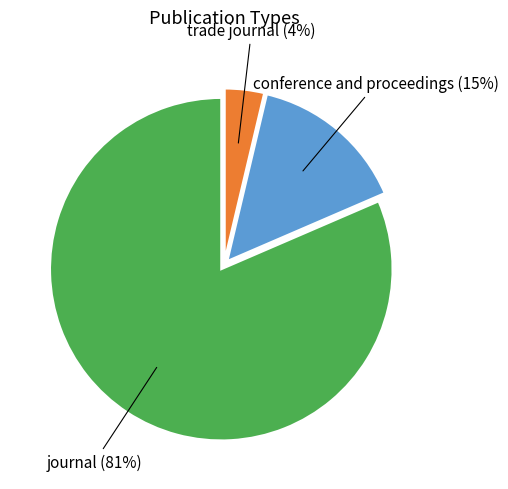

To the nearest percent, what is the average slice percentage?

33%